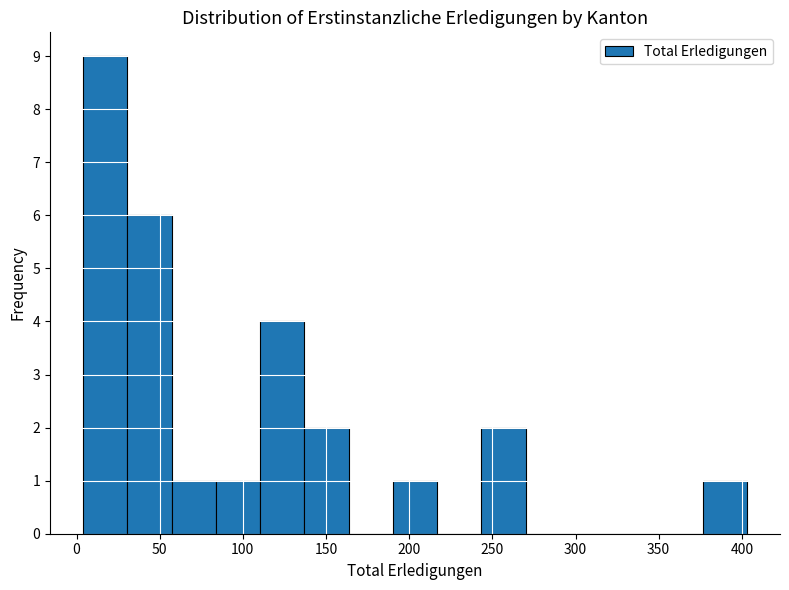

Reading left to right, transcribe this chart: for each bar, give the range it covers on the x-axis and its height. Neither the bar edges nor the heights are printed on the chart, so give them approximately, as read against the axes.

5 to 30: 9
30 to 55: 6
55 to 85: 1
85 to 110: 1
110 to 135: 4
135 to 165: 2
165 to 190: 0
190 to 215: 1
215 to 245: 0
245 to 270: 2
270 to 295: 0
295 to 325: 0
325 to 350: 0
350 to 375: 0
375 to 405: 1